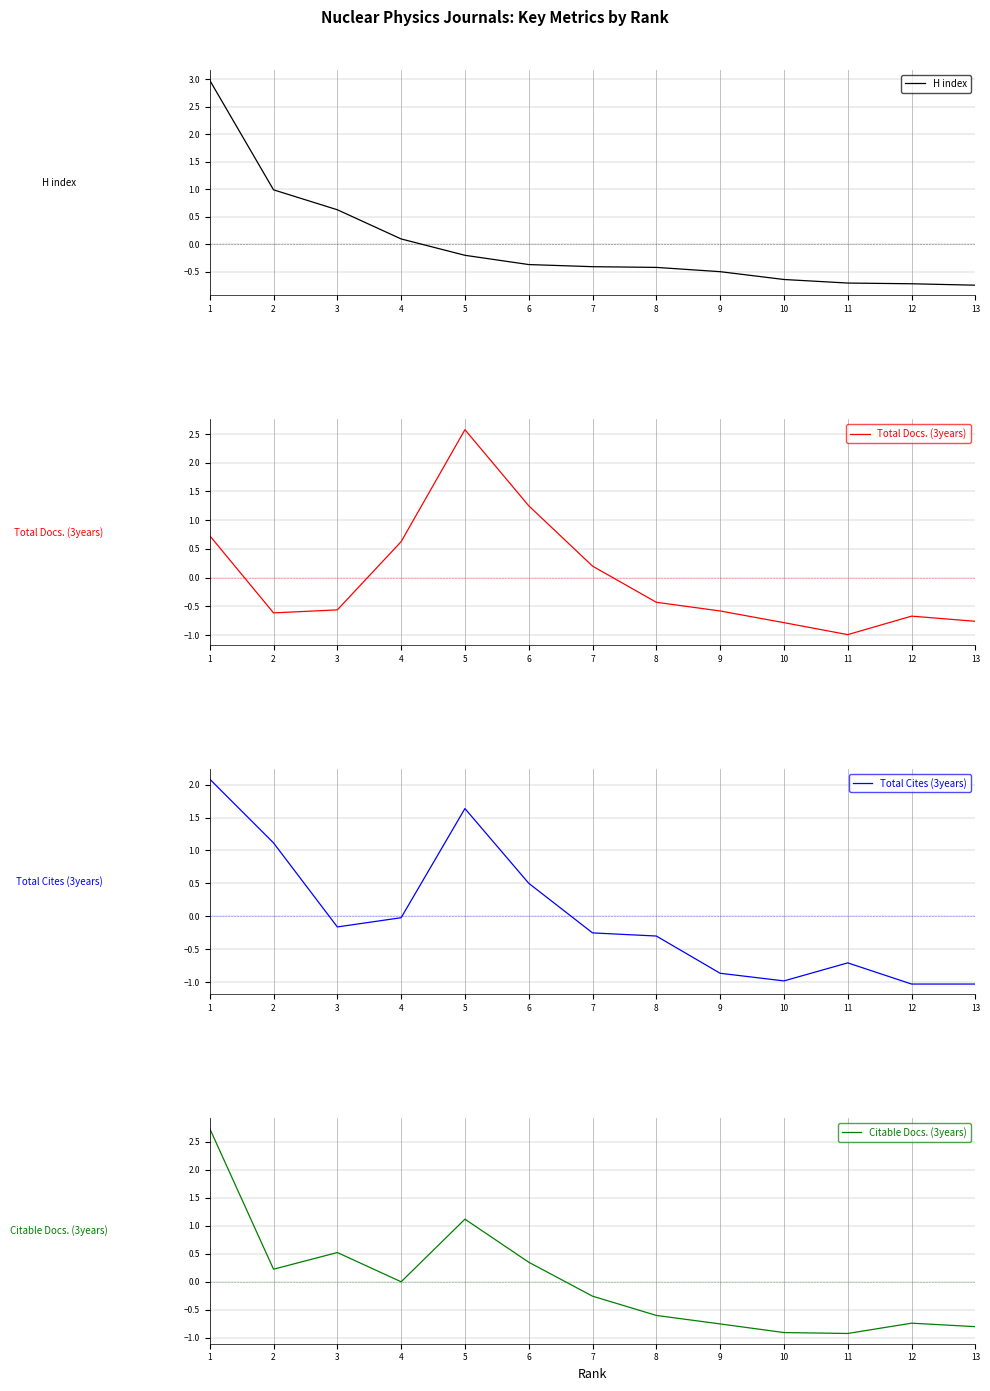

How many data points in Total Cites (3years) are above 0?

4